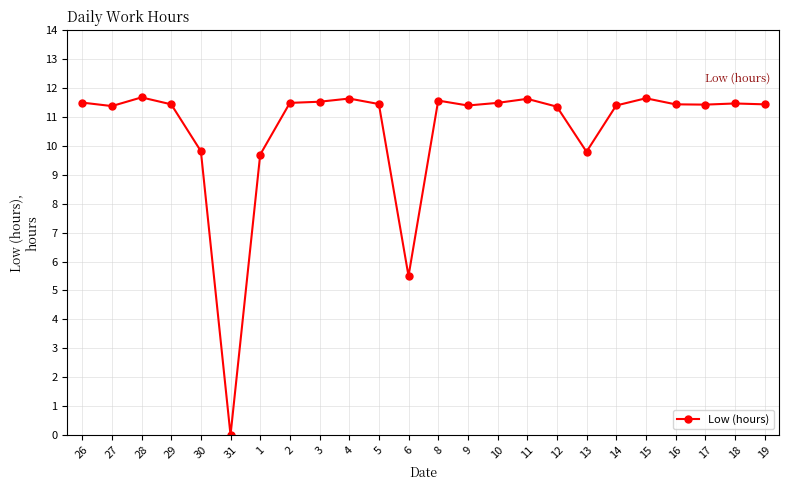

What position from the left is 10?

15